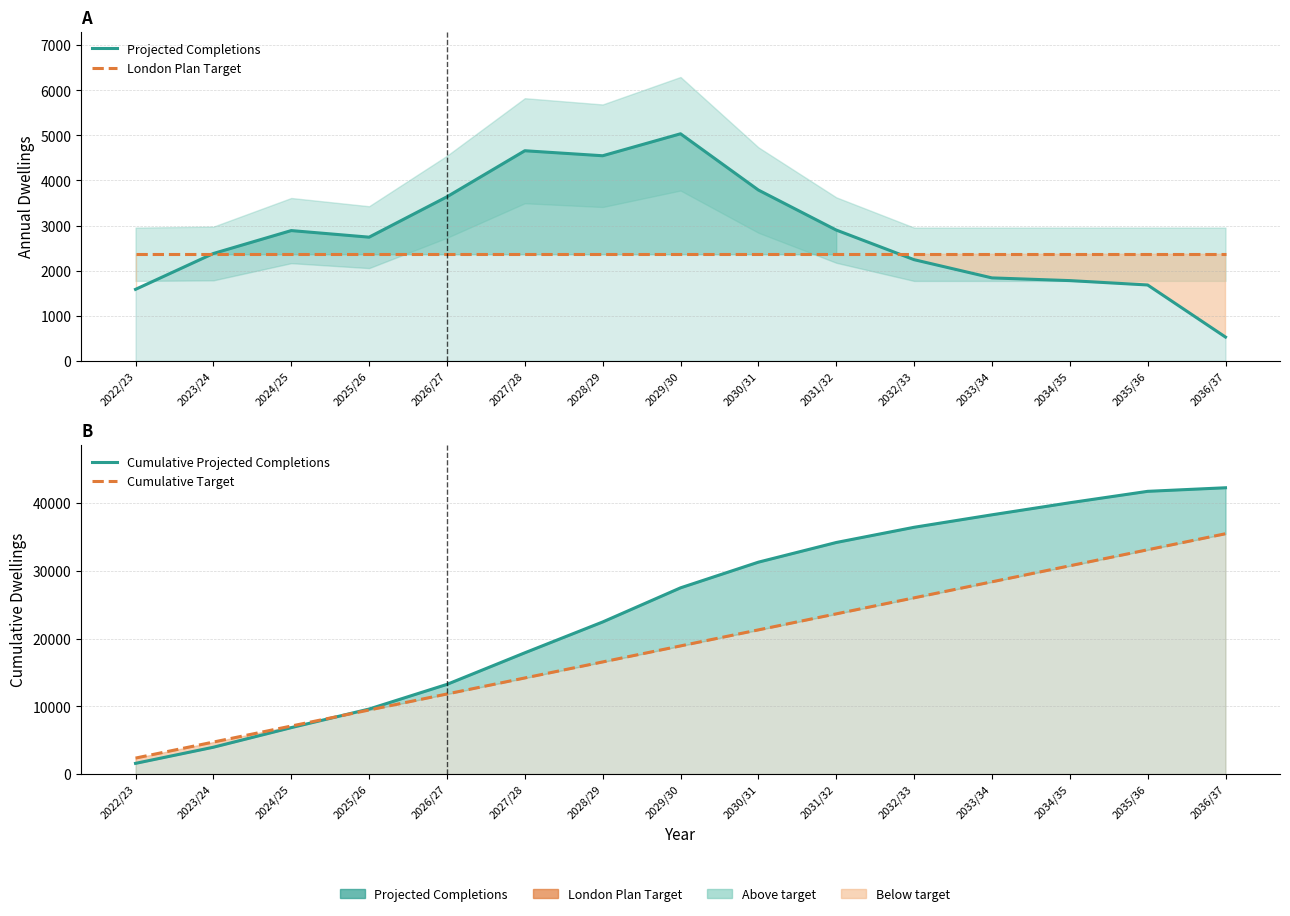

True or false: Cumulative Target has a value of 16261 at 2026/27.

False